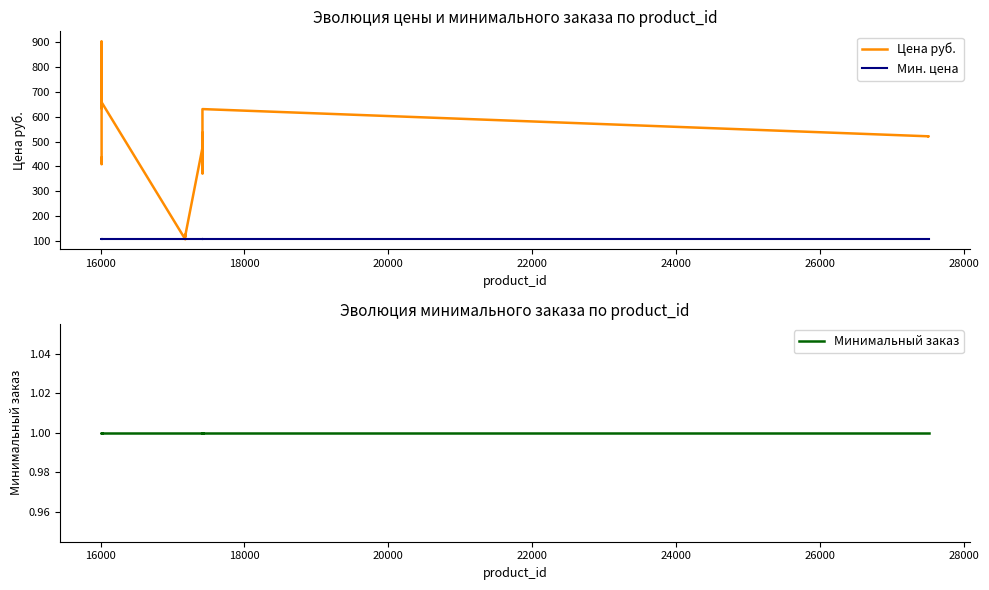

What is the difference between the maximum and minimum values in the Цена руб. series?

800